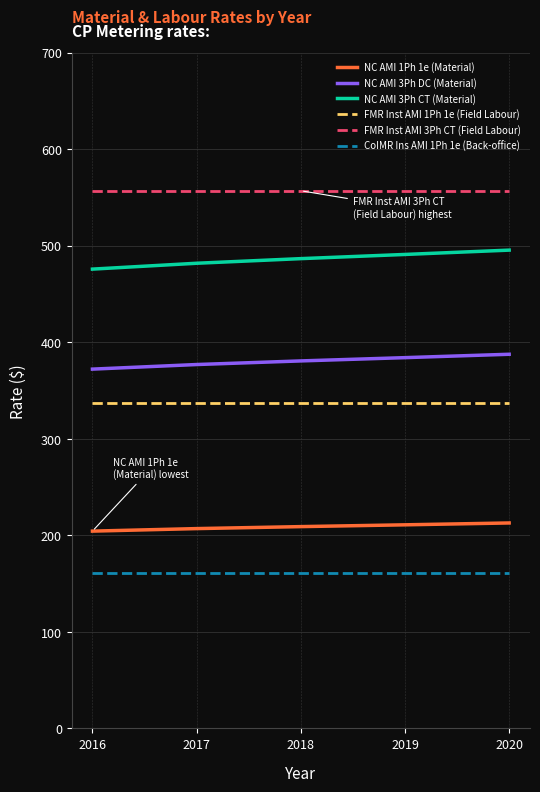

True or false: NC AMI 3Ph DC (Material) has more than 2 points higher than both neighbors.

False